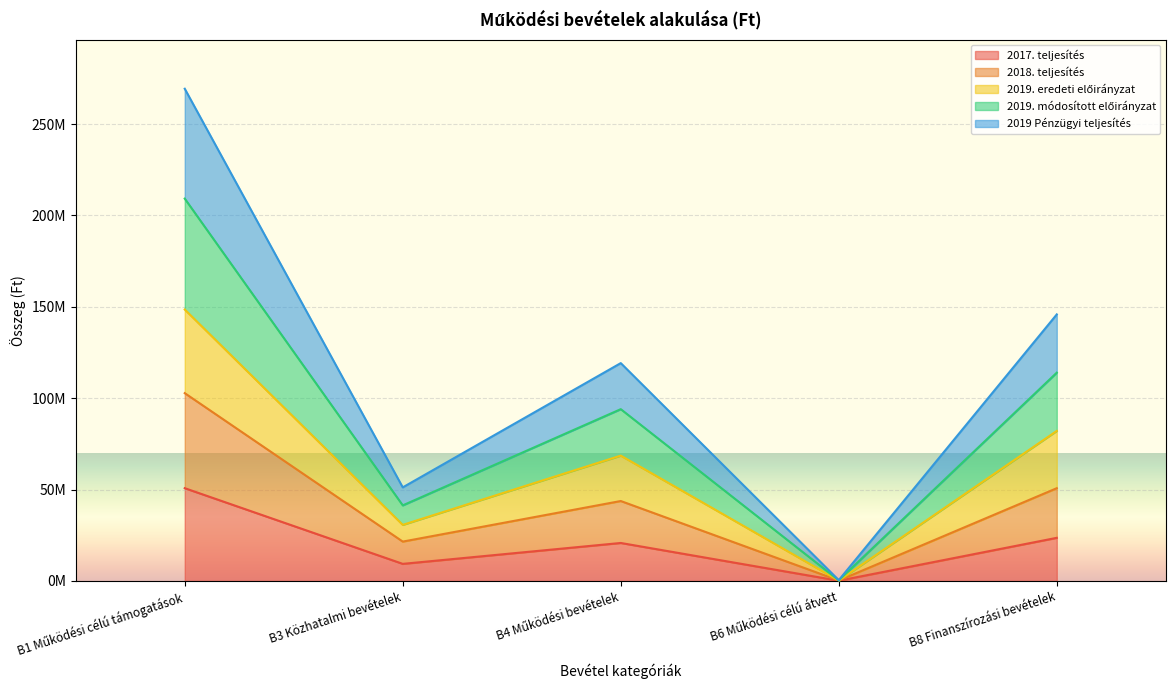

Rank the series at B4 Működési bevételek from lowest to highest value.

2017. teljesítés, 2018. teljesítés, 2019. eredeti előirányzat, 2019 Pénzügyi teljesítés, 2019. módosított előirányzat